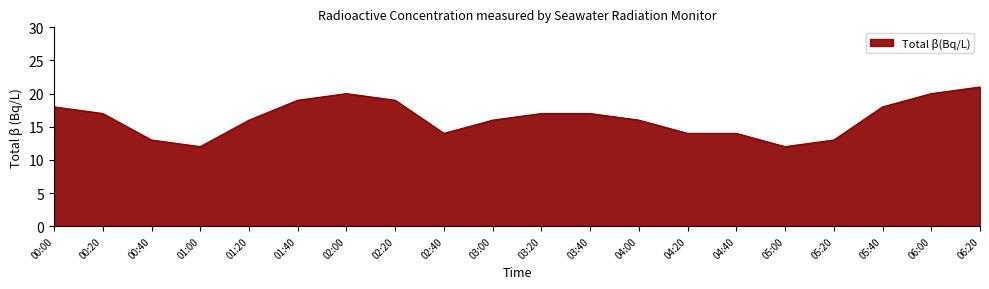

Where is the first local minimum?

01:00